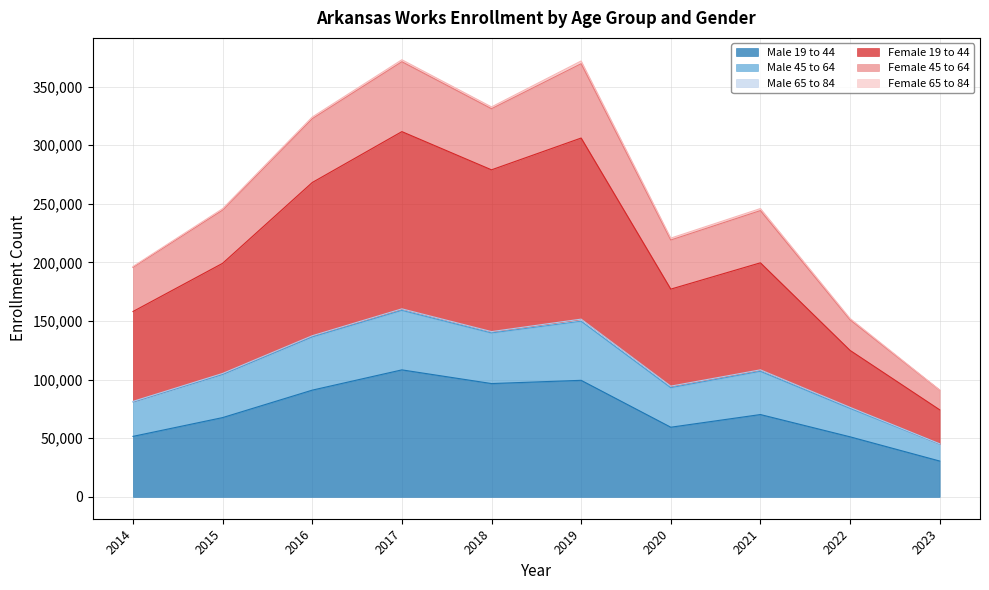

What is the total value across all series at 2019?

371891